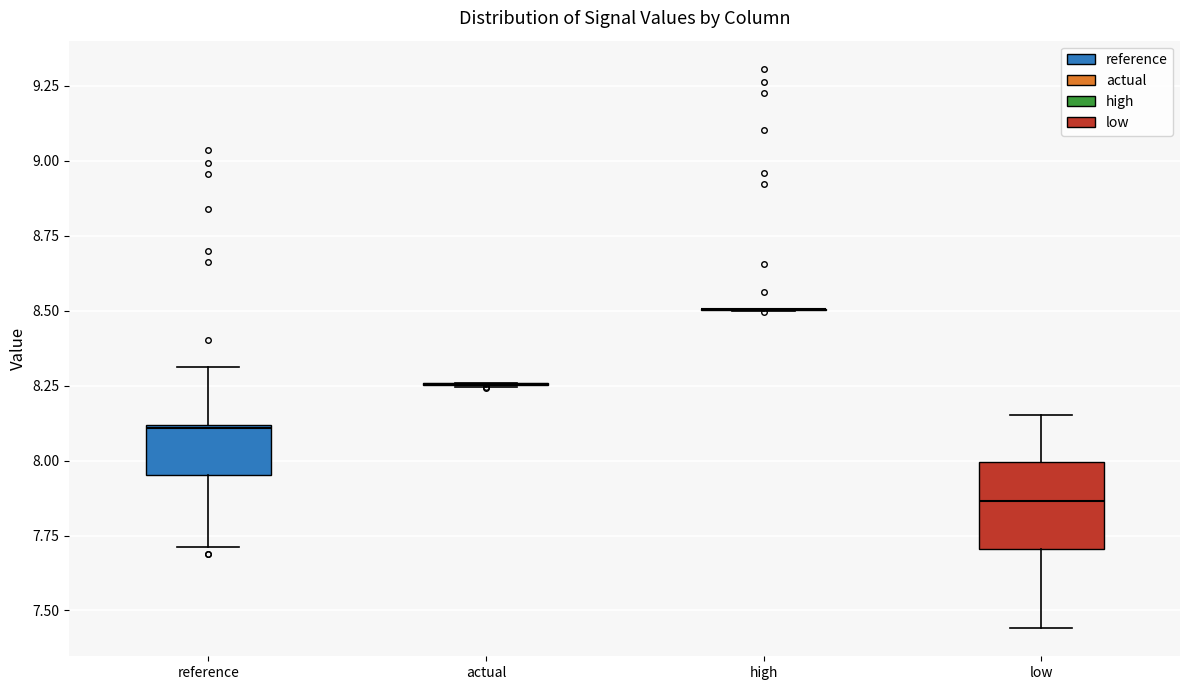

Comparing the boxes themselves (not the whiskers), which one is the tallest?

low